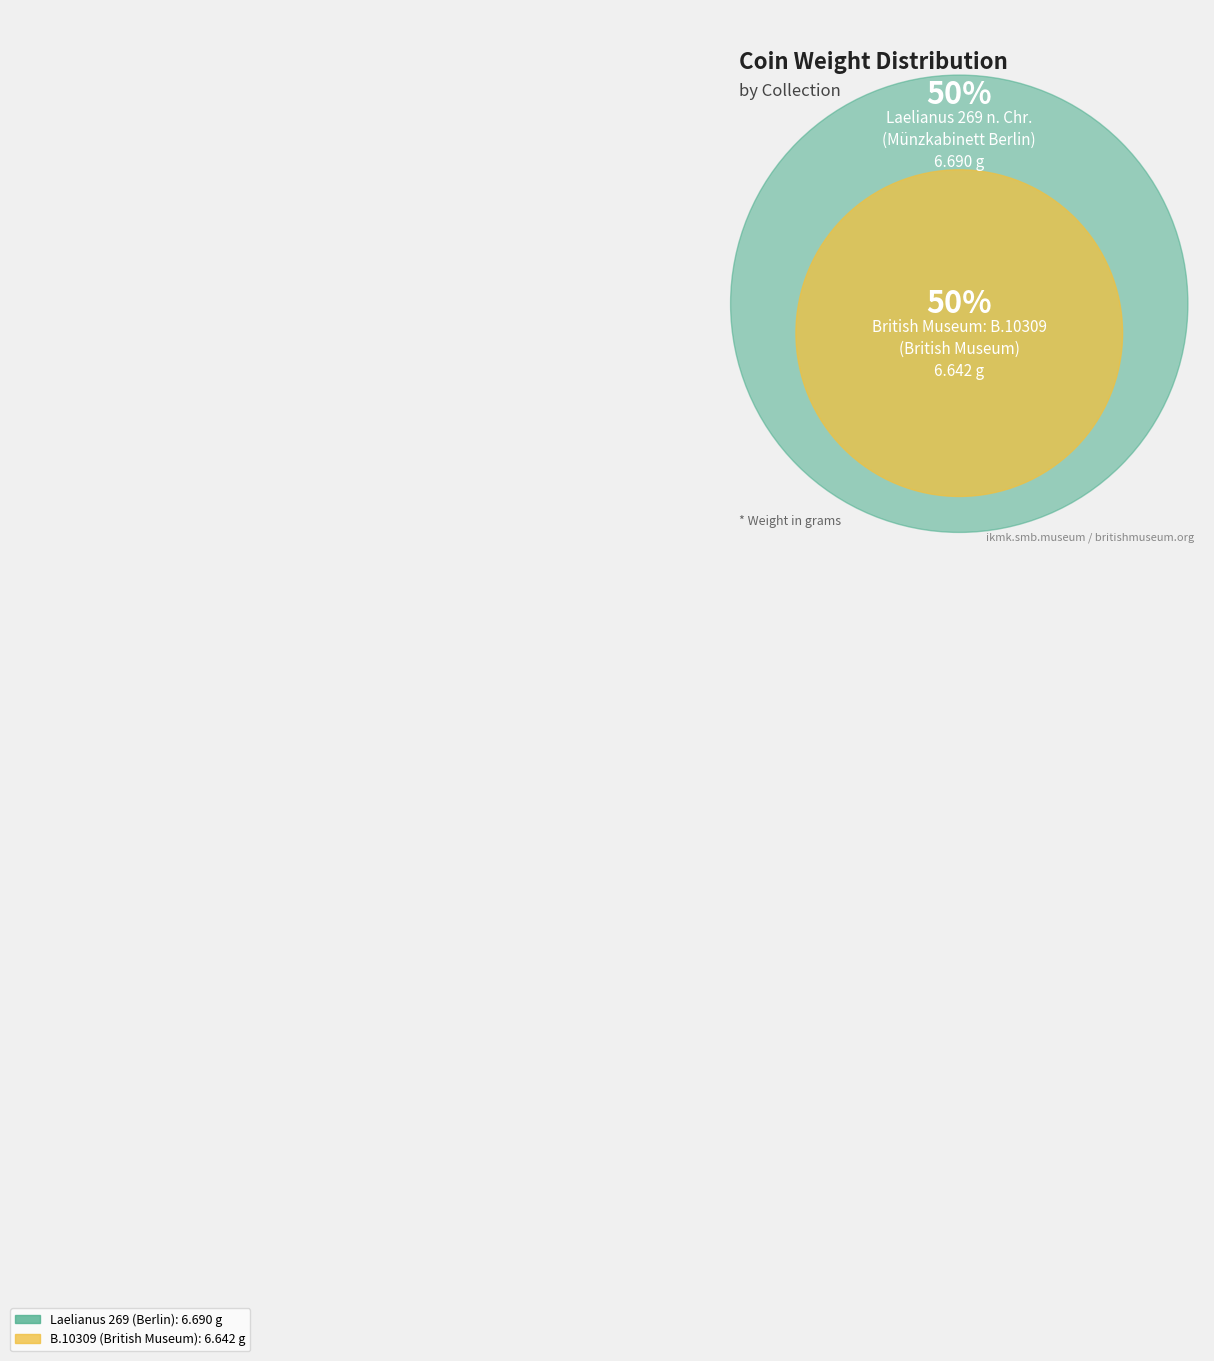

To the nearest percent, what portion does Laelianus 269 n. Chr.
(Münzkabinett Berlin) represent?

50%